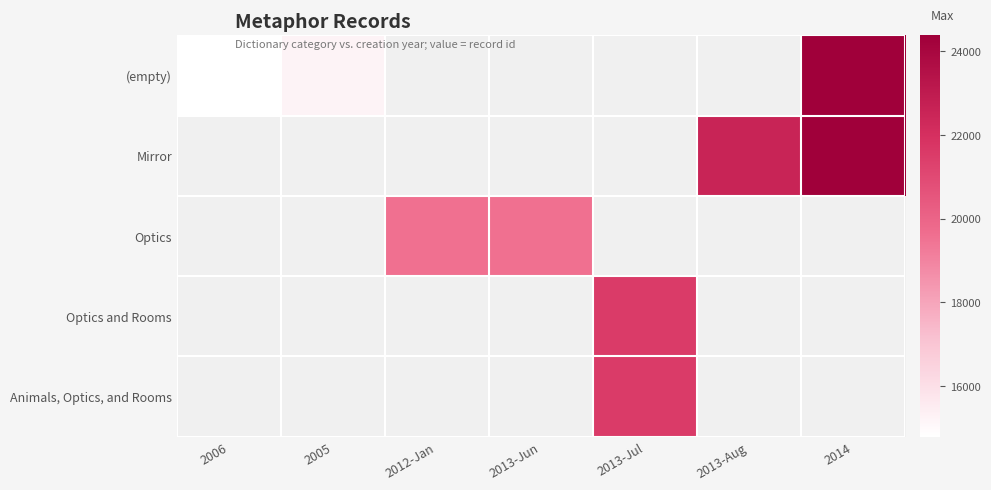

Is the value of Mirror at 2012-Jan greater than the value of Animals, Optics, and Rooms at 2013-Aug?

No